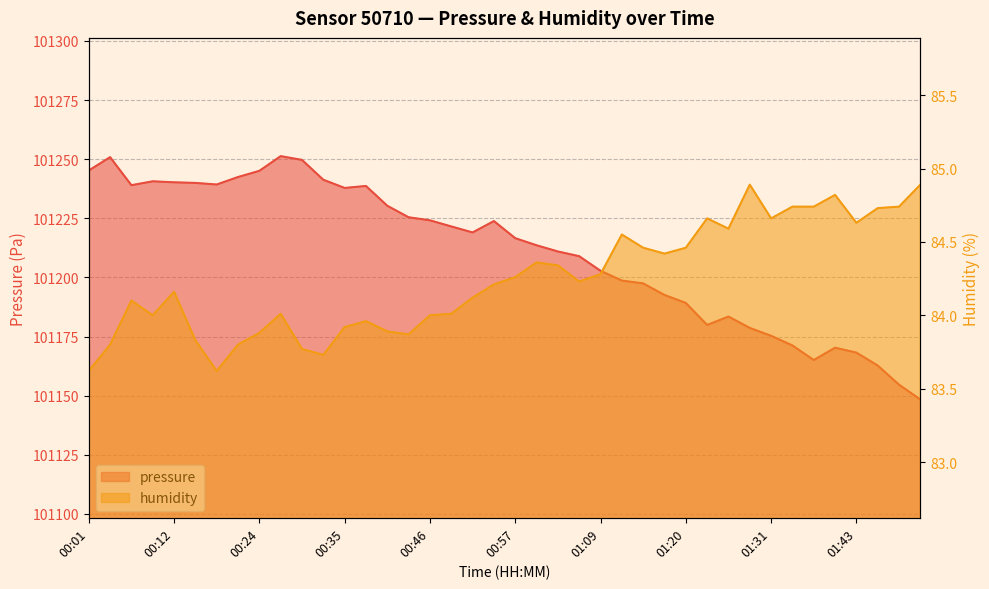

At which label does humidity reach its peak?

01:29